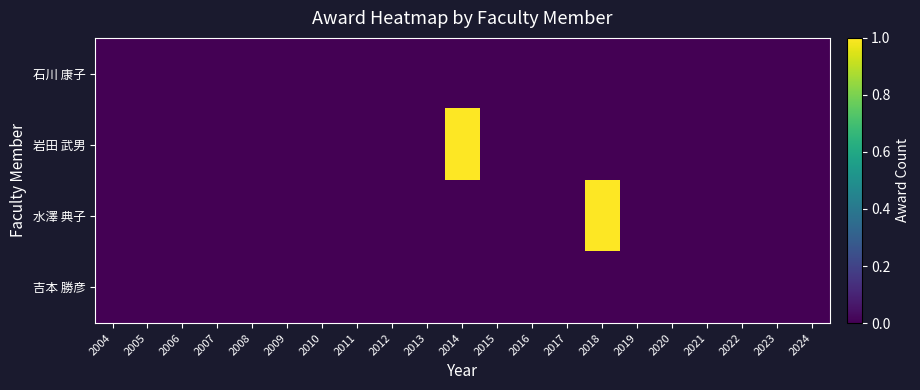

How many distinct data groups are displayed?

4